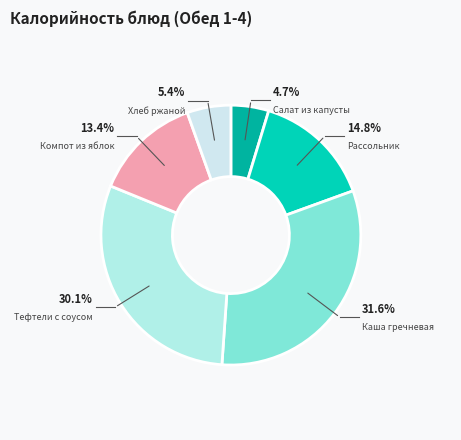

Count the number of slices in the pie.

6